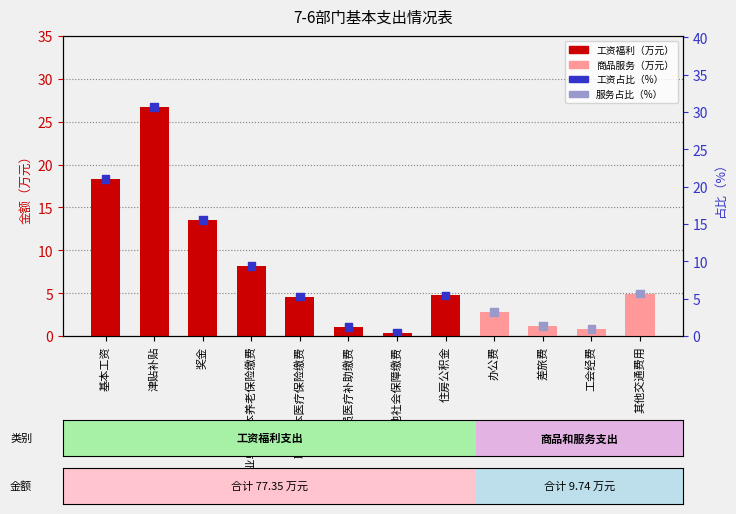

Which series has the largest total across all categories?

占比（%）